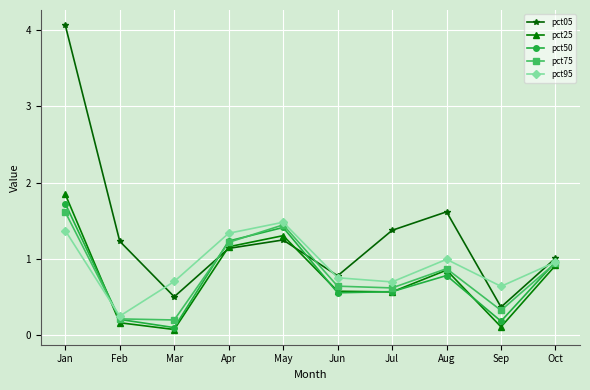

Which category has the highest value in the pct05 series?

Jan